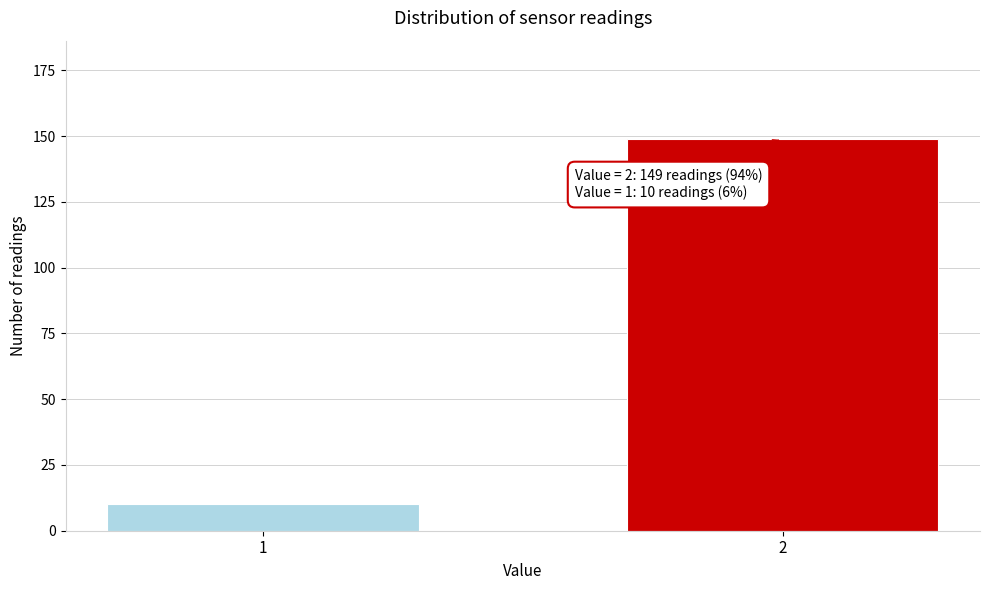

Reading right to left, transcribe all the data shown in this chart.

149	10